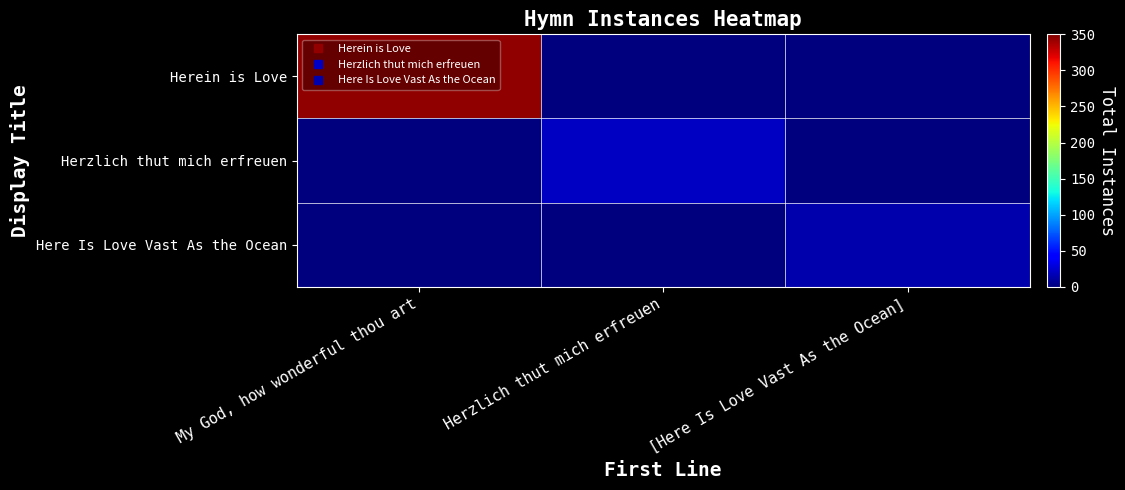

Which series has the widest spread of values?

Herein is Love